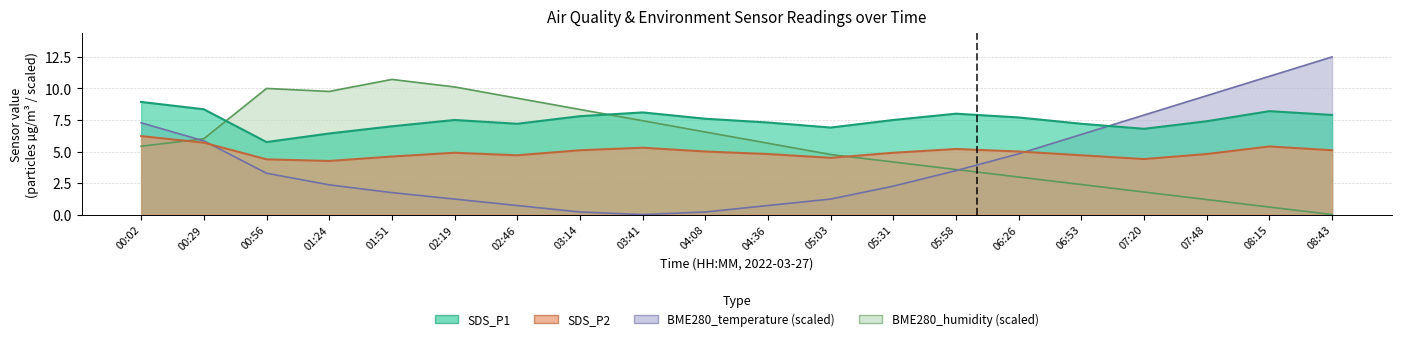

Which category has the highest value in the SDS_P1 series?

00:02